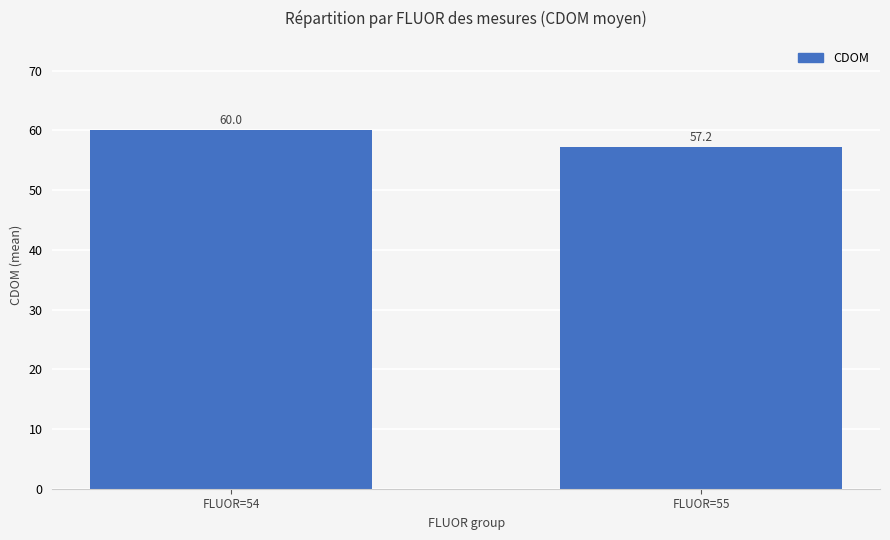

Reading right to left, extract all data points from this chart.

57.2	60.0